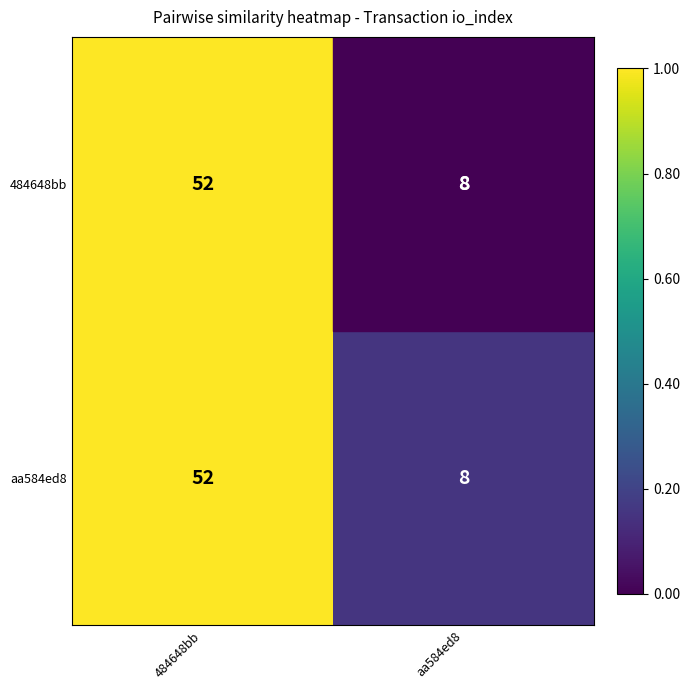

What is the sum of all aa584ed8 values?

60